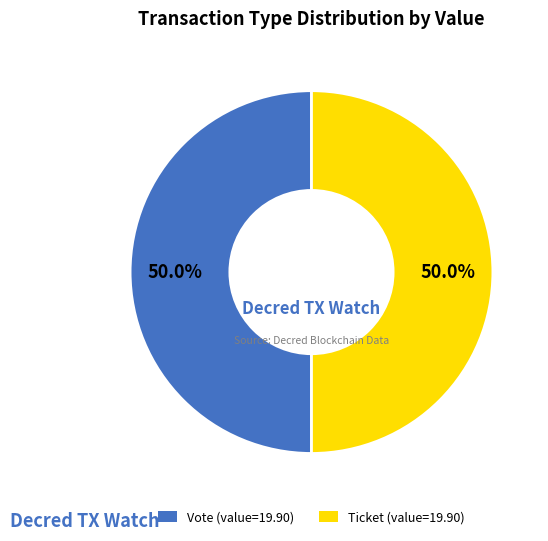

How many slices are in this pie chart?

2